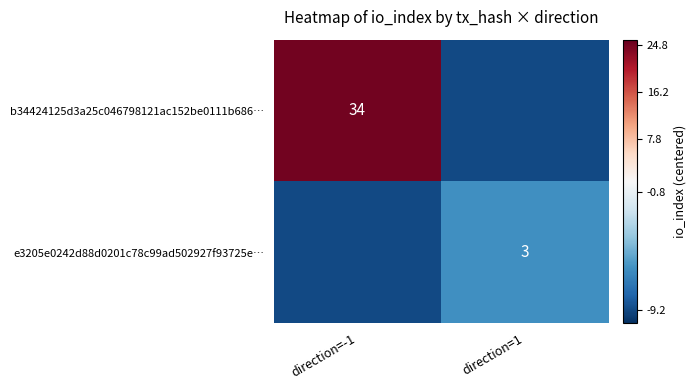

How many categories are shown in the chart?

2